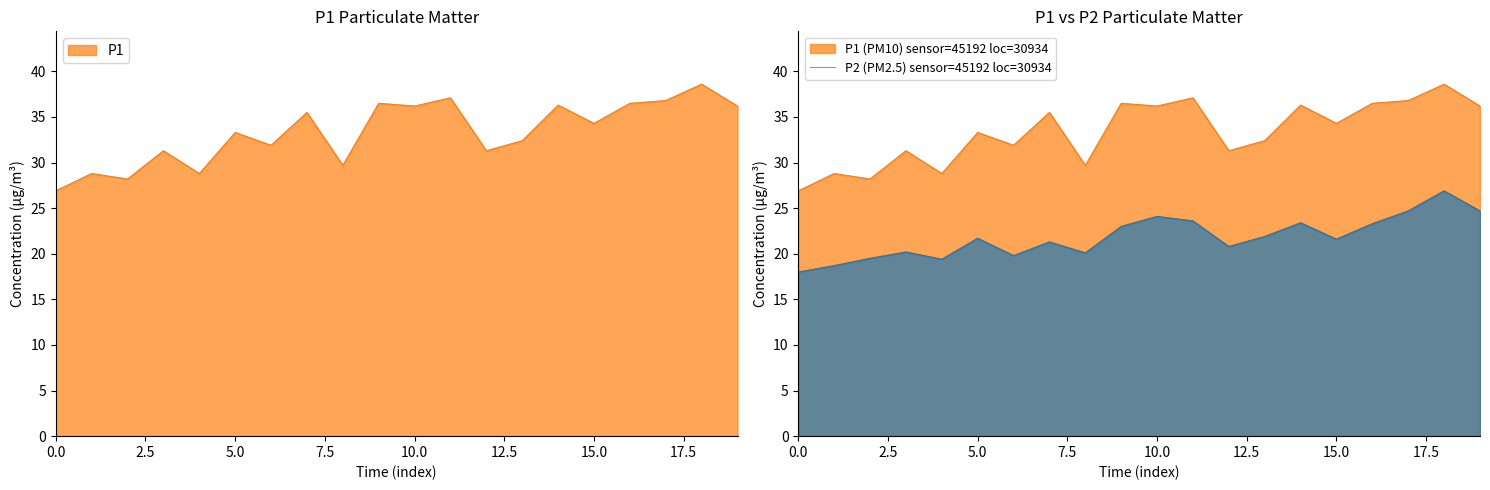

What is the minimum value shown in the chart?

18.0